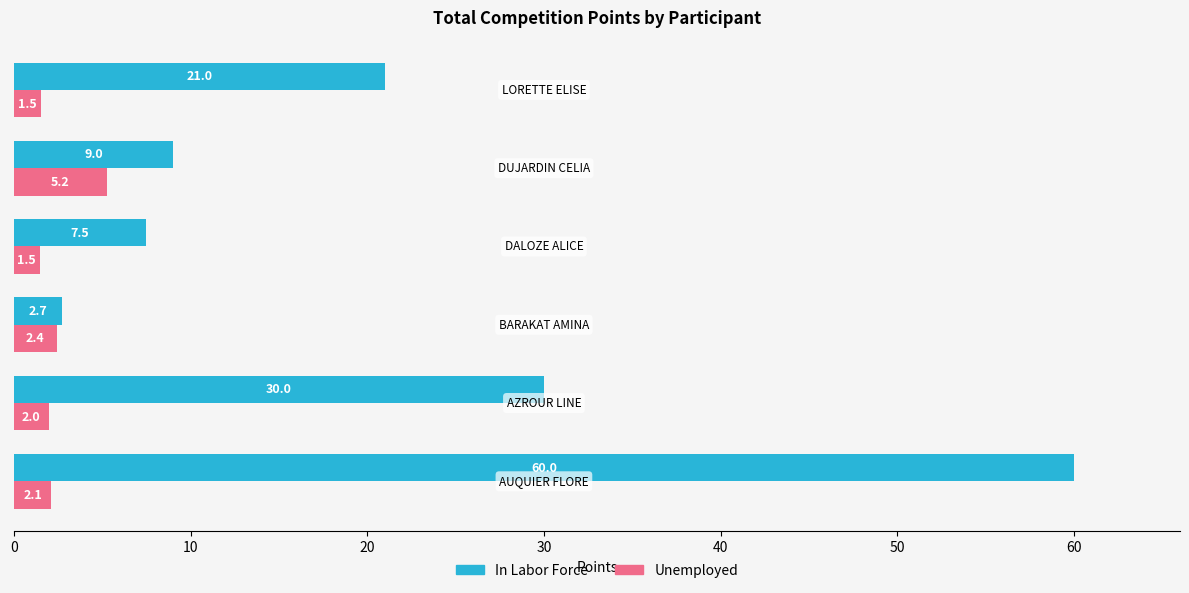

What is the difference between the second highest and second lowest values in the In Labor Force series?

22.5